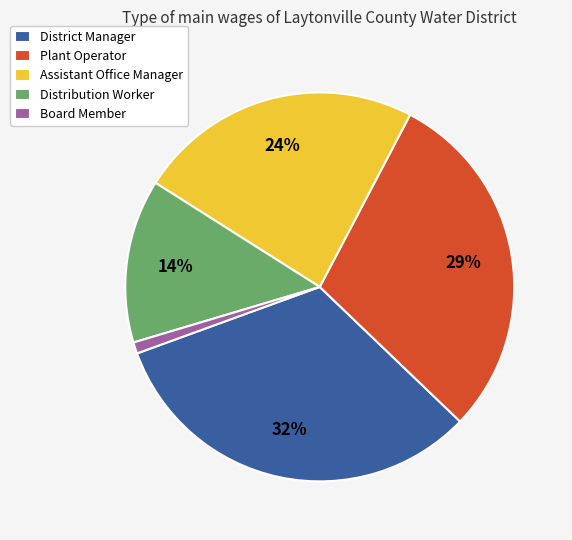

Between Plant Operator and Distribution Worker, which is larger?

Plant Operator